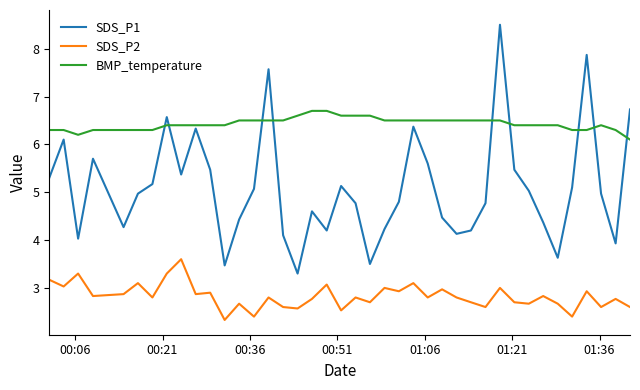

Which series has the largest total across all categories?

BMP_temperature